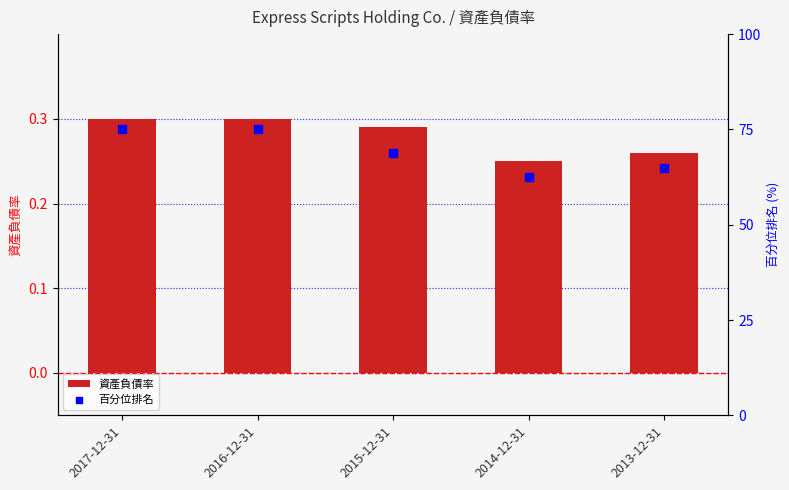

Which series has the largest total across all categories?

百分位排名